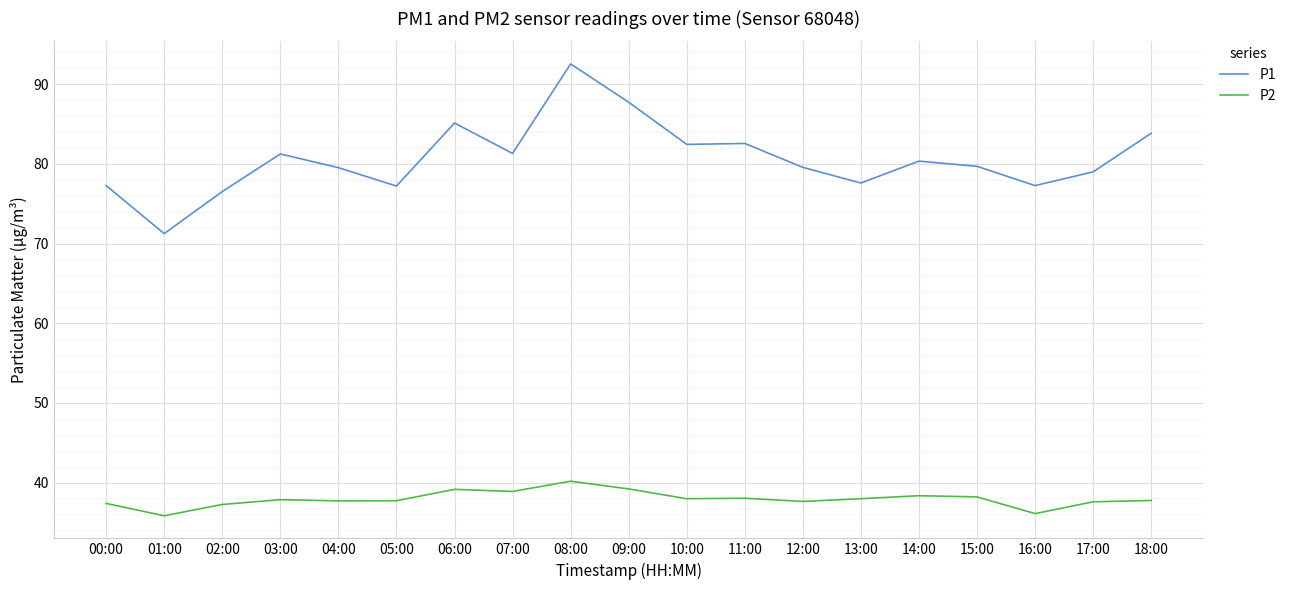

What is the minimum value shown in the chart?

35.8